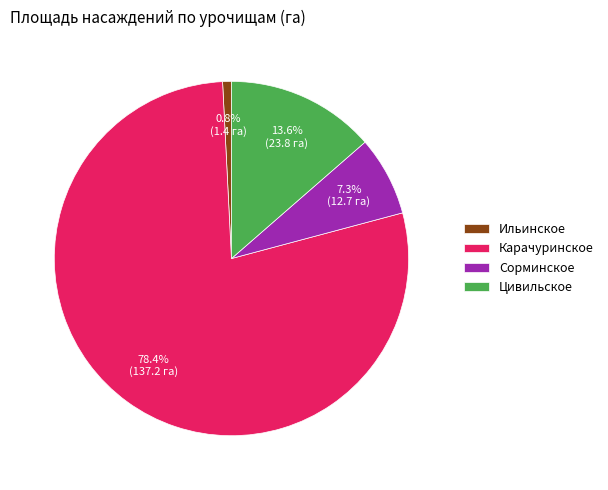

What is the smallest slice in the pie chart?

Ильинское